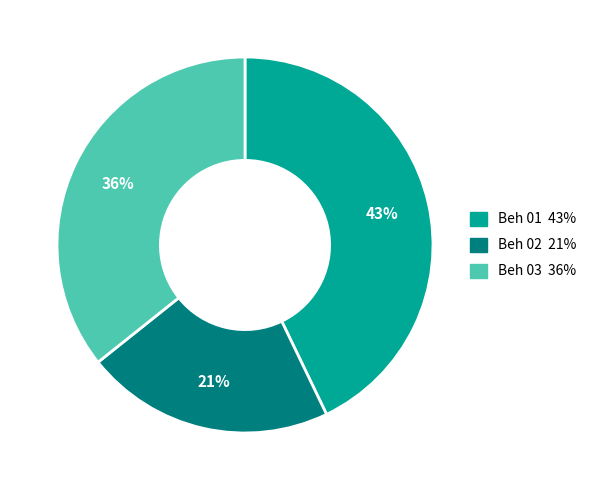

Is the sum of Beh 03 and Beh 01 greater than half?

Yes